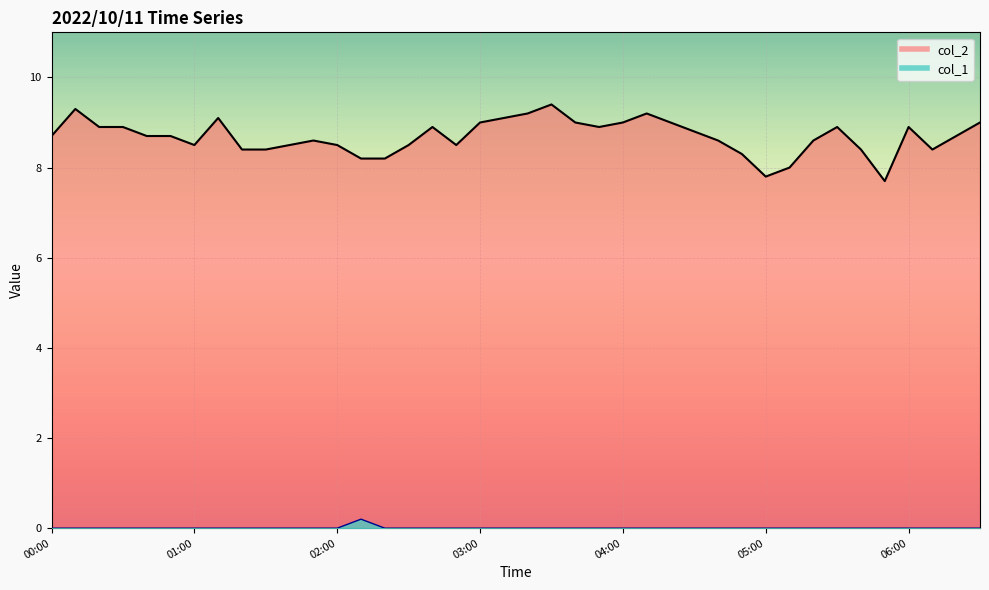

True or false: col_1 and col_2 intersect in this chart.

False